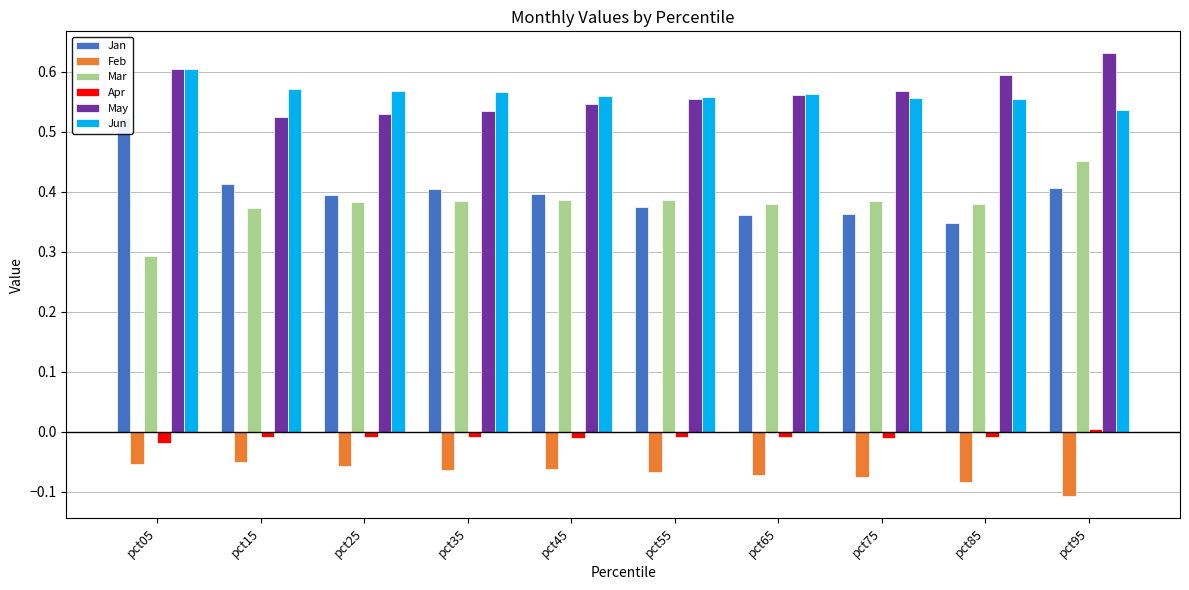

What is the value of the May bar at the 8th from the left?

0.6